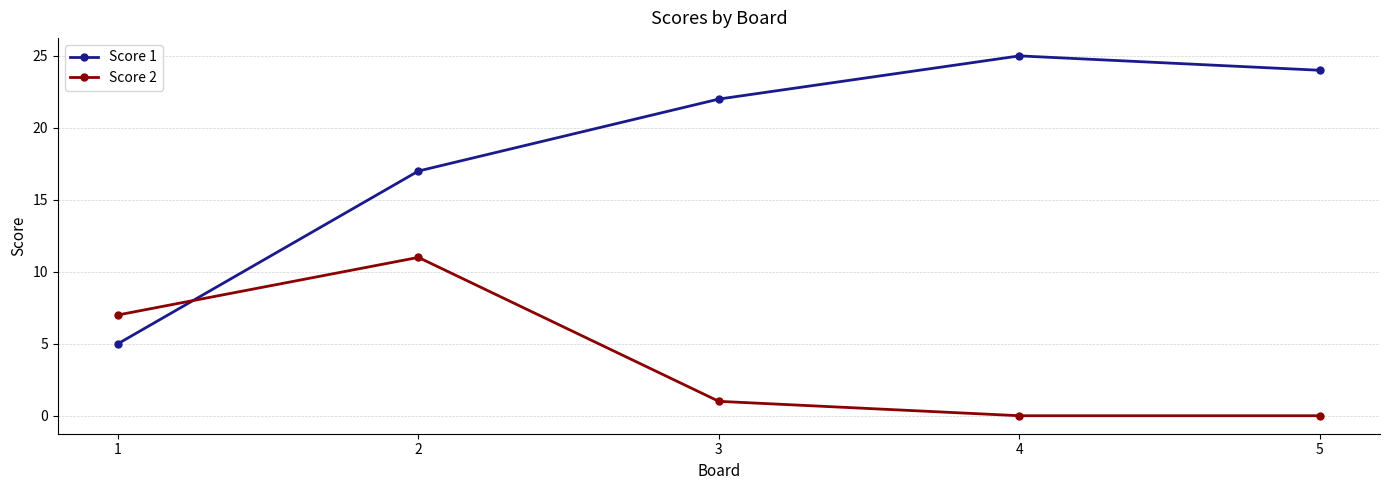

Which series has the largest total across all categories?

Score 1